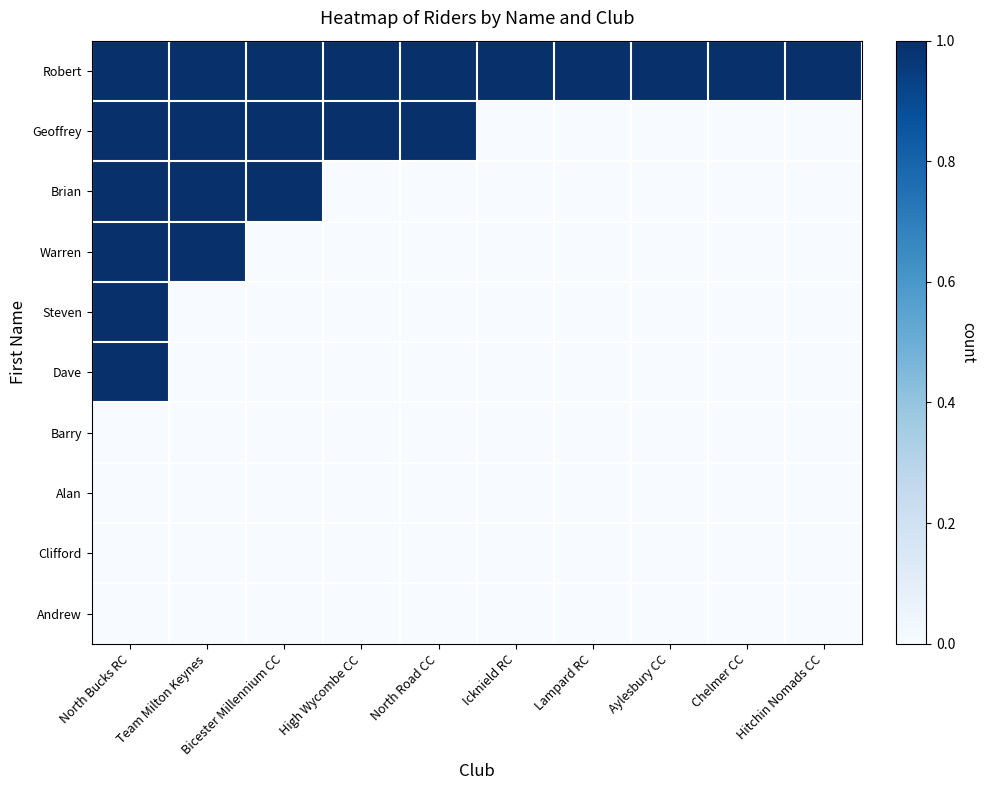

What is the difference between the highest and lowest values at Icknield RC?

1